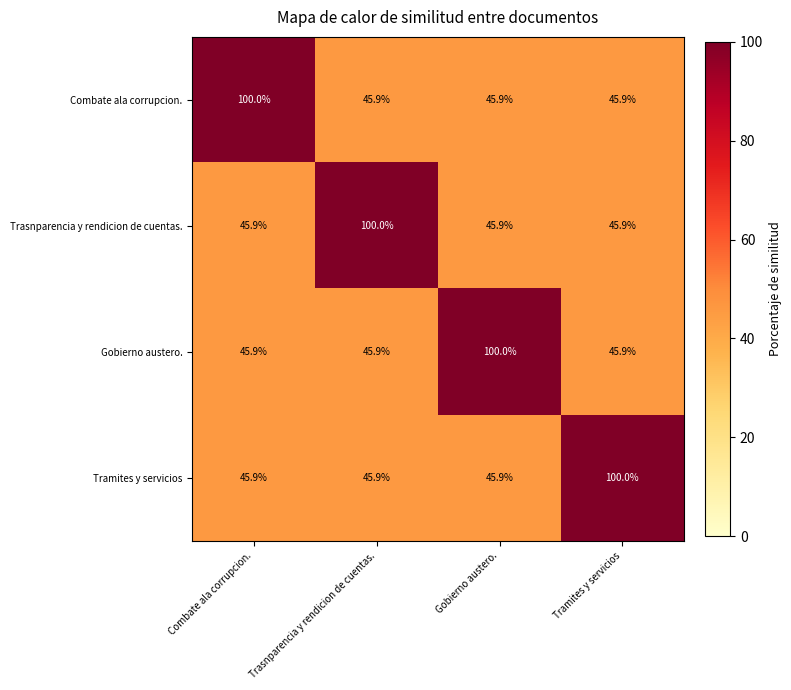

What is the minimum value shown in the chart?

45.9